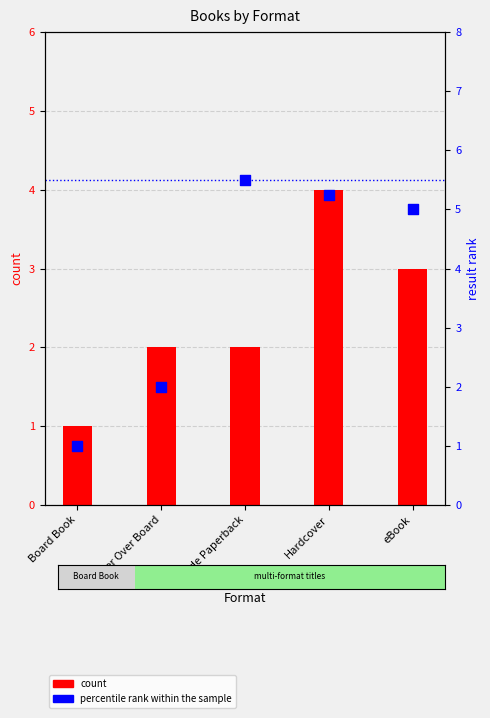

Is the value of count at Board Book greater than the value of percentile rank within the sample at Hardcover?

No